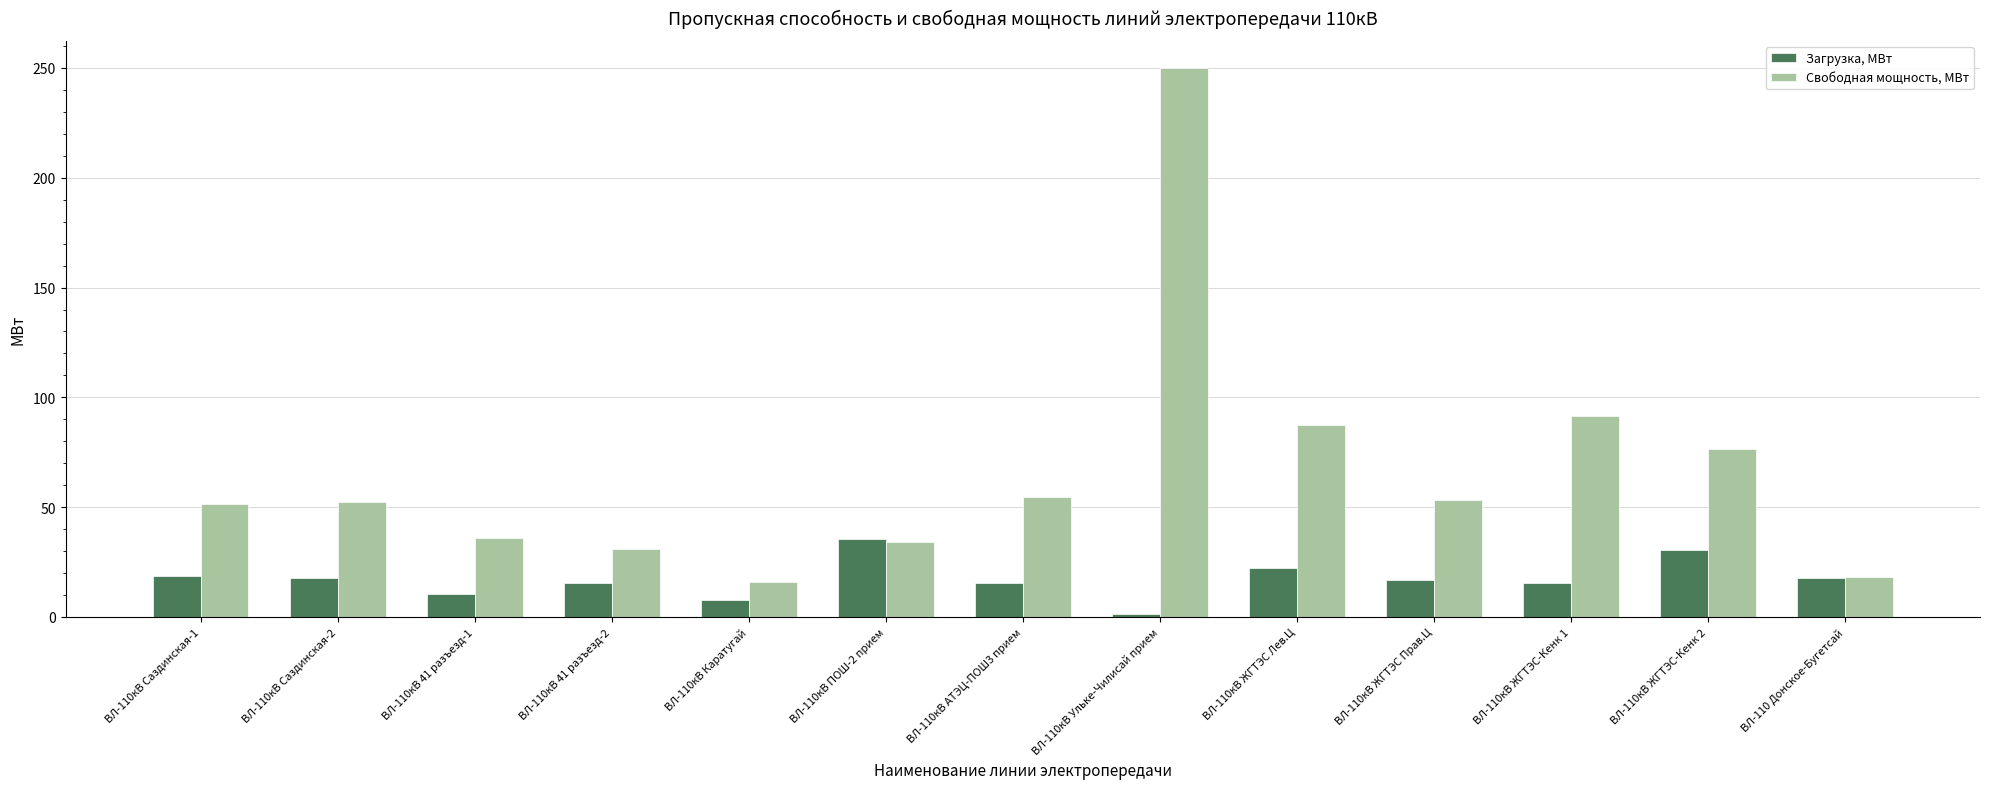

What position from the right is ВЛ-110кВ ЖГТЭС-Кенк 2?

2